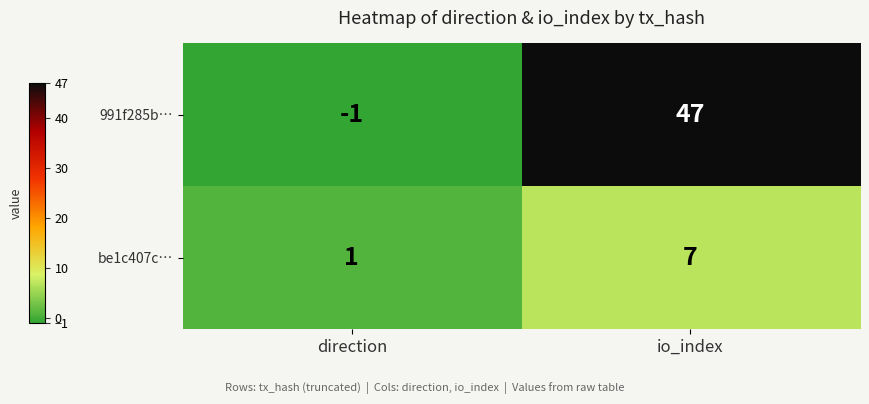

Which series has the largest total across all categories?

991f285b…